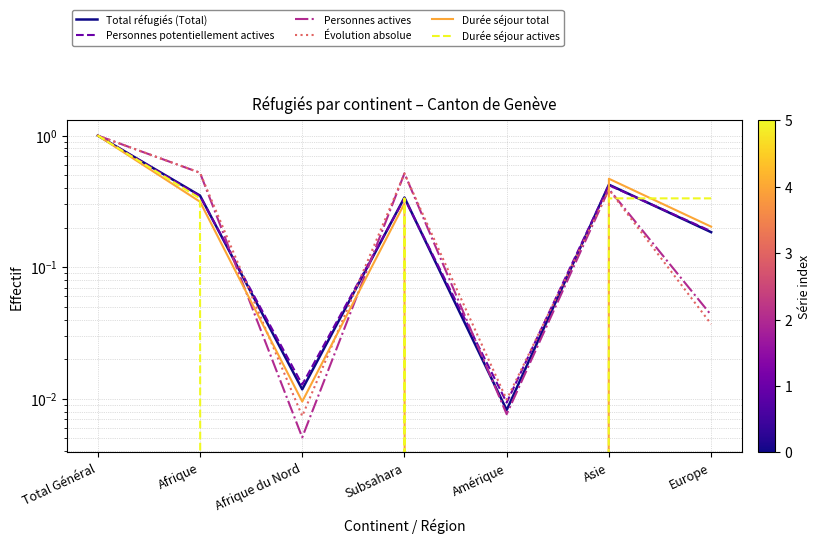

What is the total value across all series at Total Général?

6.0